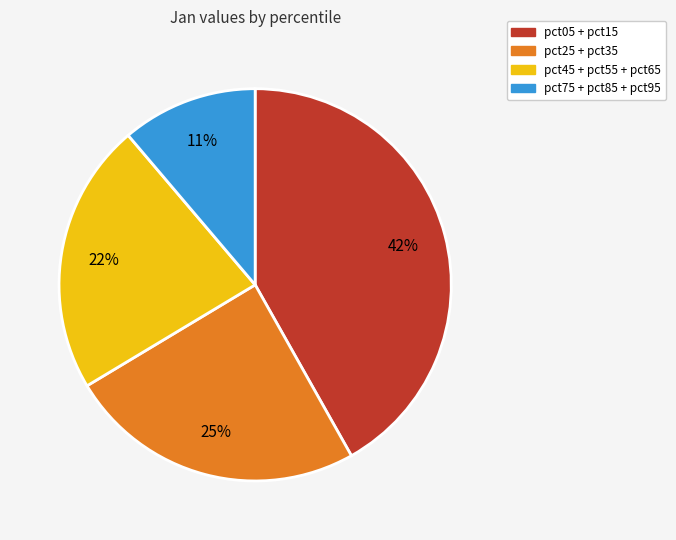

Is there a majority slice in this chart?

No